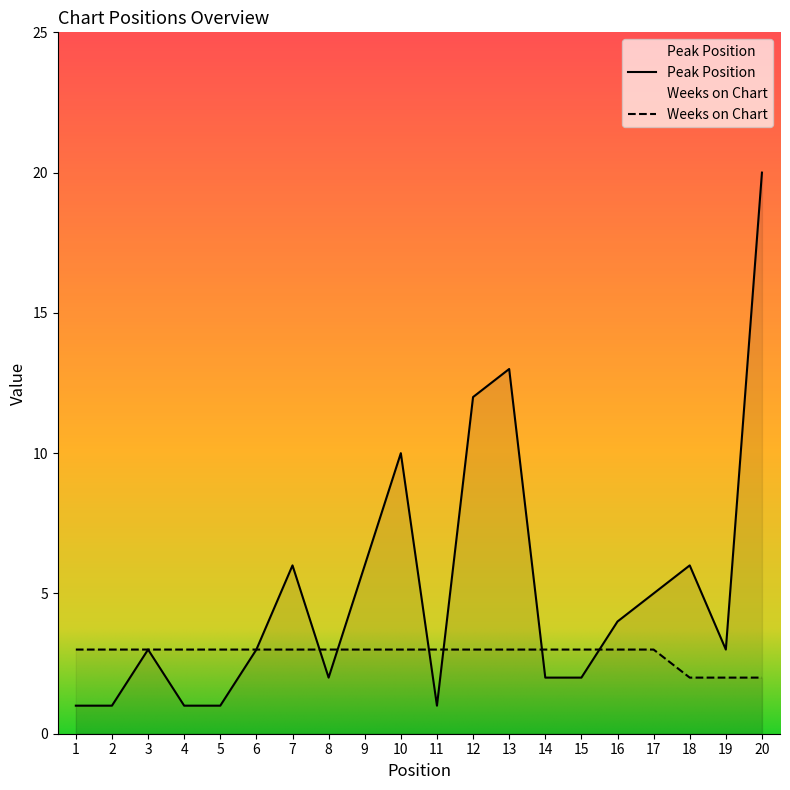

How many categories are shown in the chart?

20